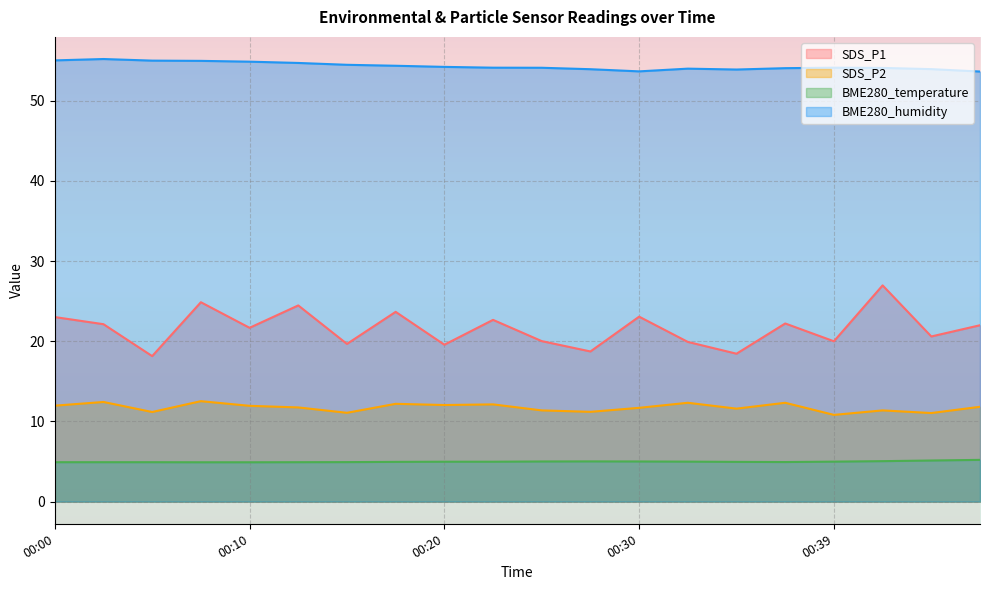

What is the maximum value for SDS_P2?

12.5